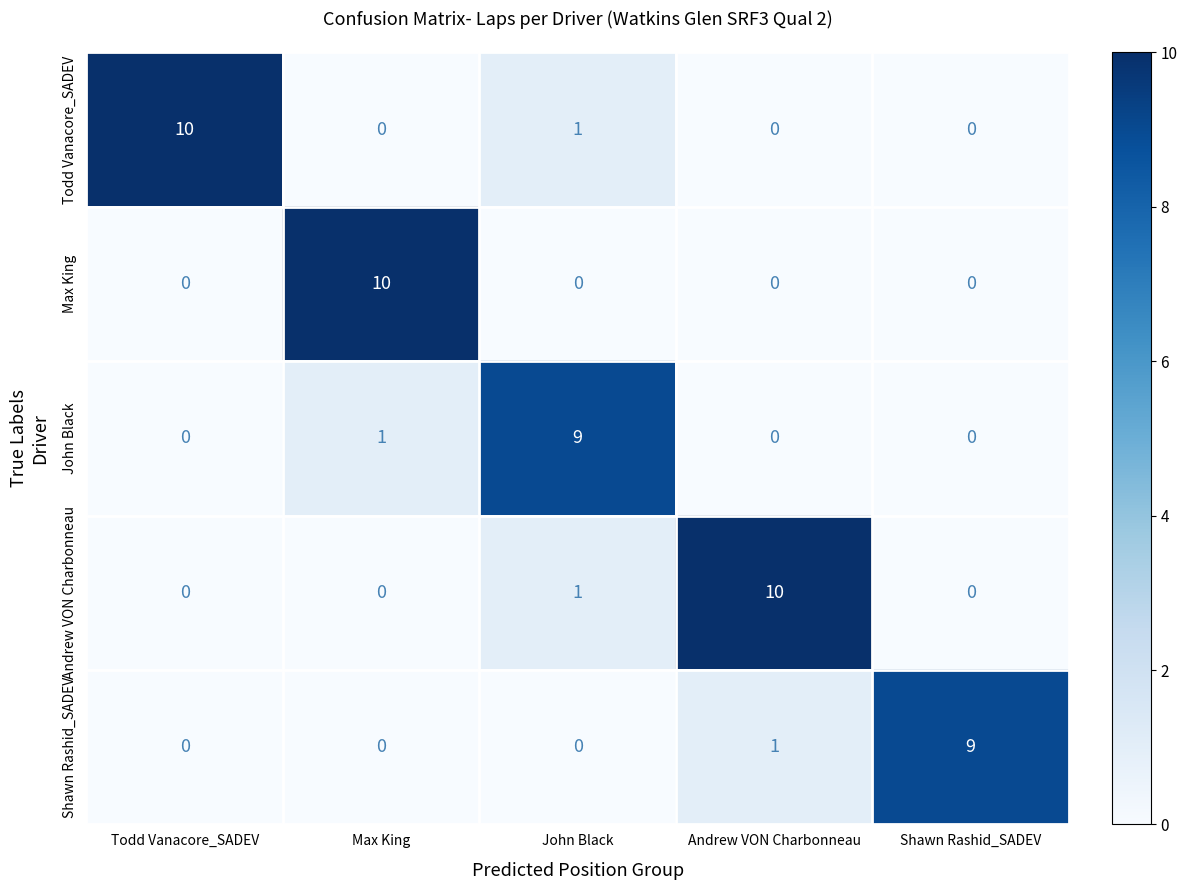

What is the spread (max minus min) of values at Shawn Rashid_SADEV?

9